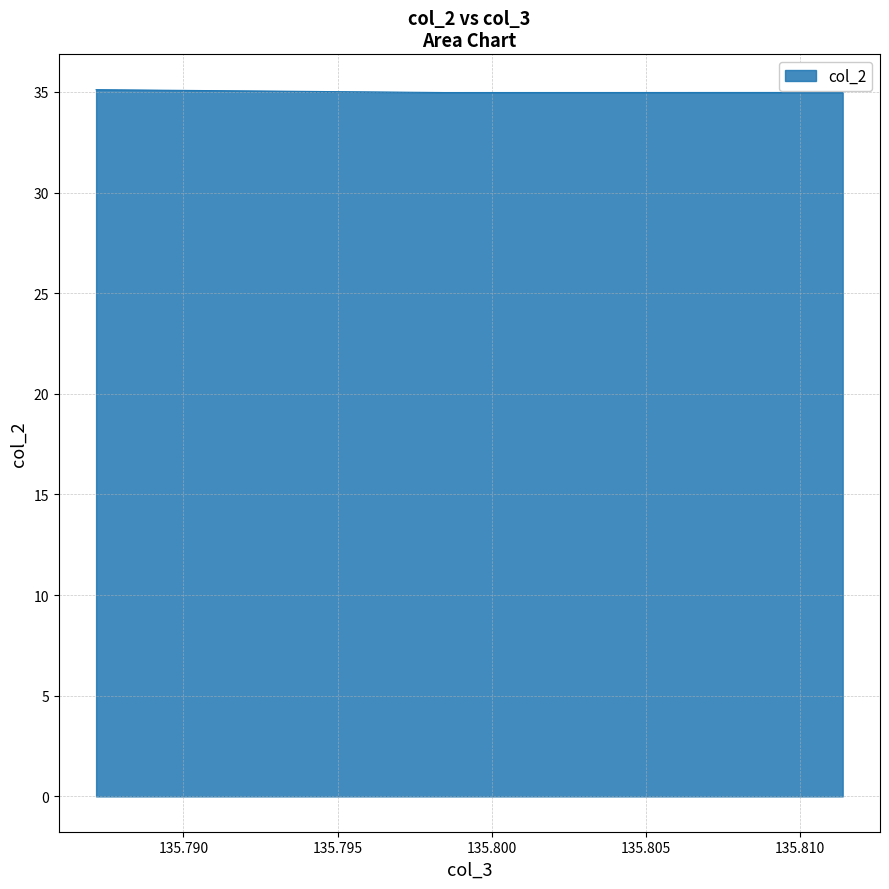

What is the difference between the values at 135.811387 and 135.787165?

0.1